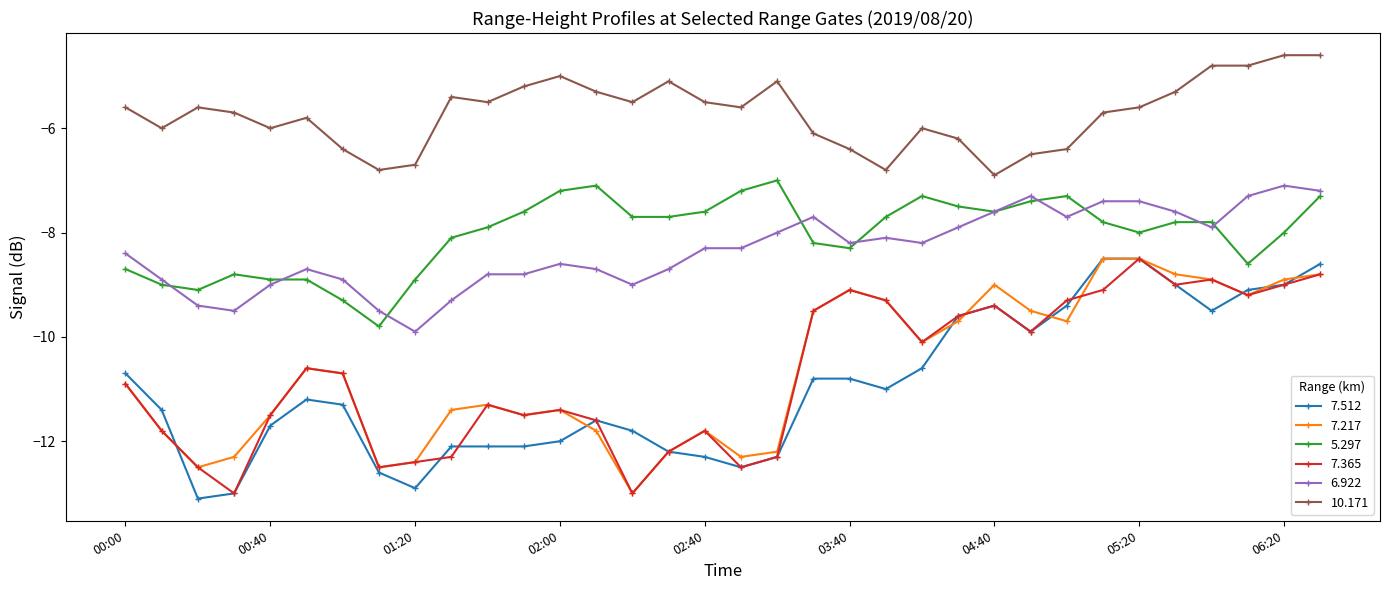

Which series has the largest total across all categories?

10.171